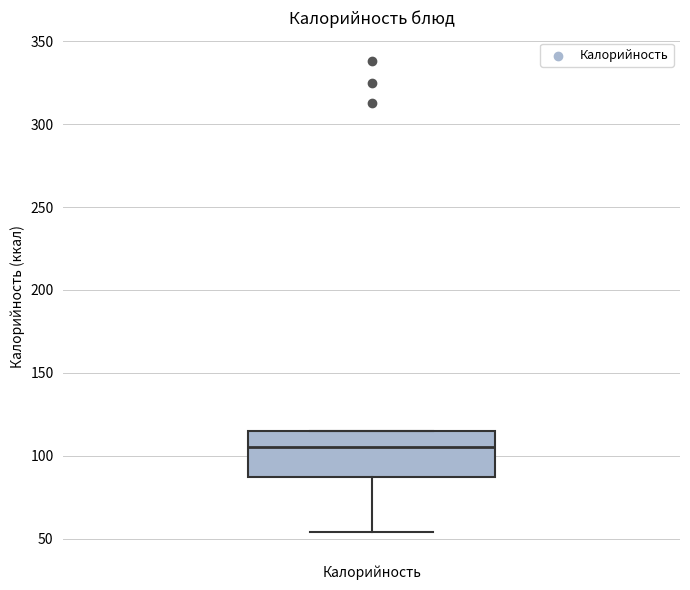

Read this box plot against the y-axis: the position of the median line, the range covered by the box, and the ends of both whiskers. The values are not printed on the chart, so give them approximately, as read against the axis.

median 105, box 85 to 115, whiskers 55 to 115